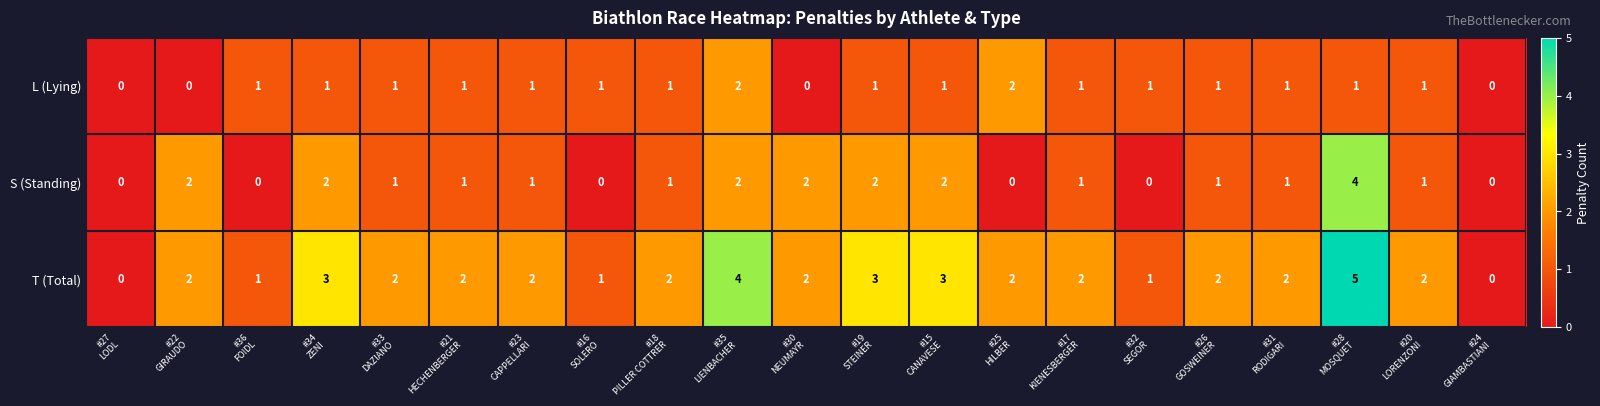

What is the sum of all T (Total) values?

43